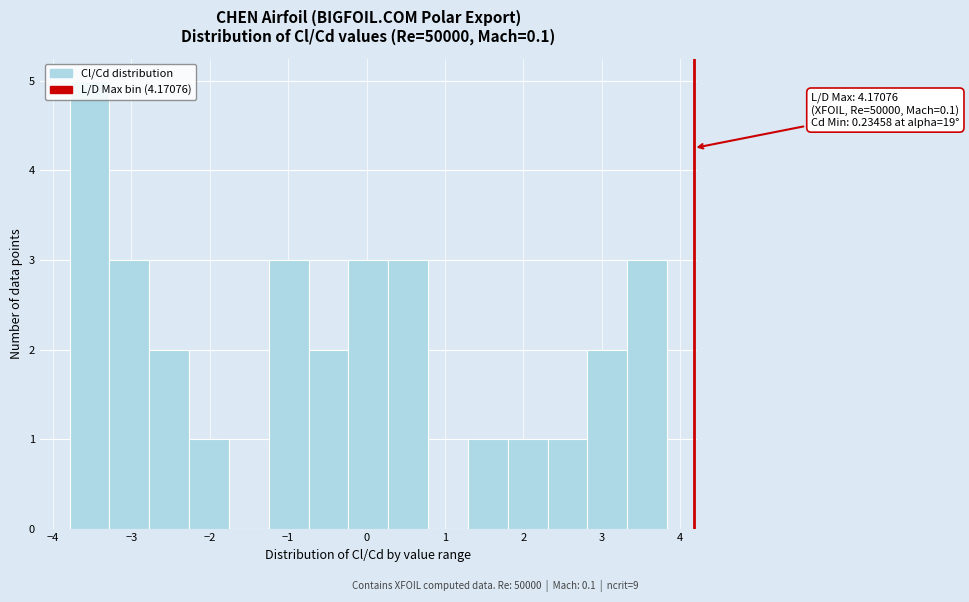

Over which range of the x-axis is the bar tallest?

-3.8 to -3.3